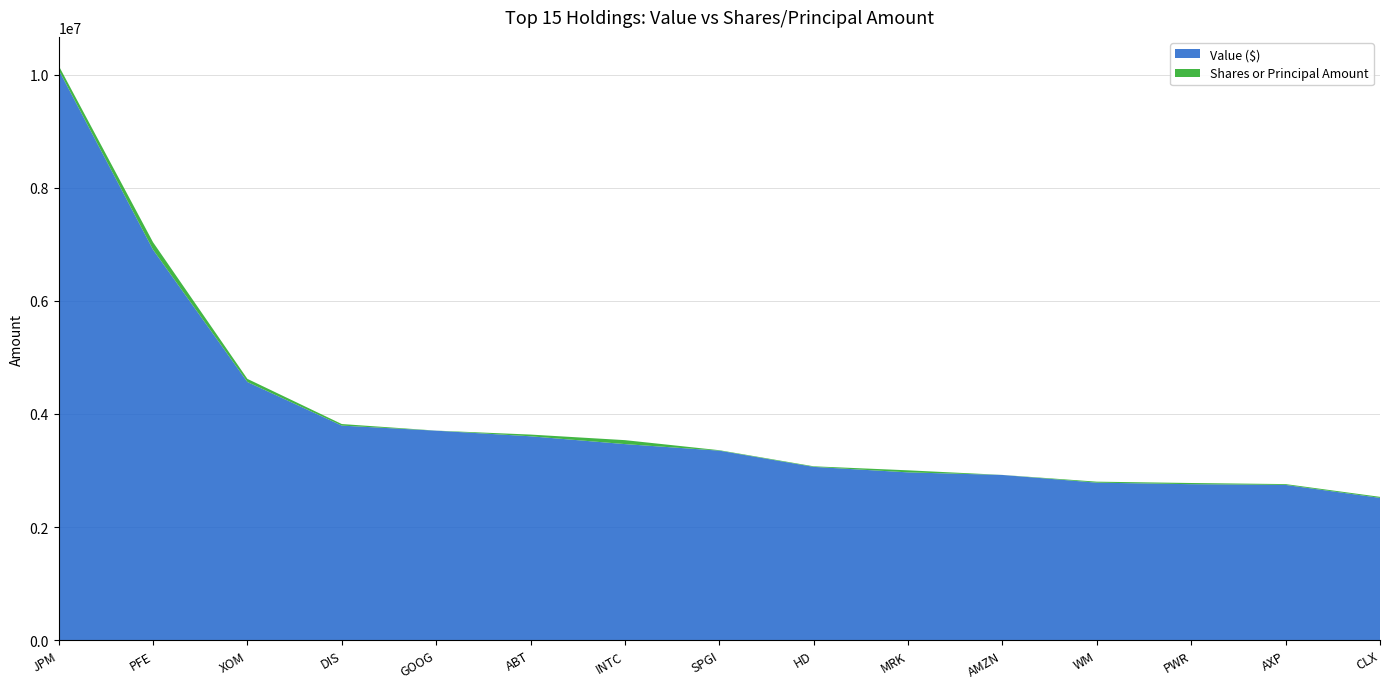

Reading right to left, transcribe all the data shown in this chart.

Value: CLX=2516000	AXP=2745000	PWR=2758000	WM=2785000	AMZN=2921000	MRK=2967000	HD=3064000	SPGI=3351000	INTC=3467000	ABT=3605000	GOOG=3704000	DIS=3794000	XOM=4565000	PFE=6904000	JPM=10086000
Shares or principal amount: CLX=18096	AXP=14681	PWR=20956	WM=17571	AMZN=896	MRK=36151	HD=10235	SPGI=8169	INTC=69952	ABT=30456	GOOG=1326	DIS=27658	XOM=55273	PFE=133363	JPM=73990